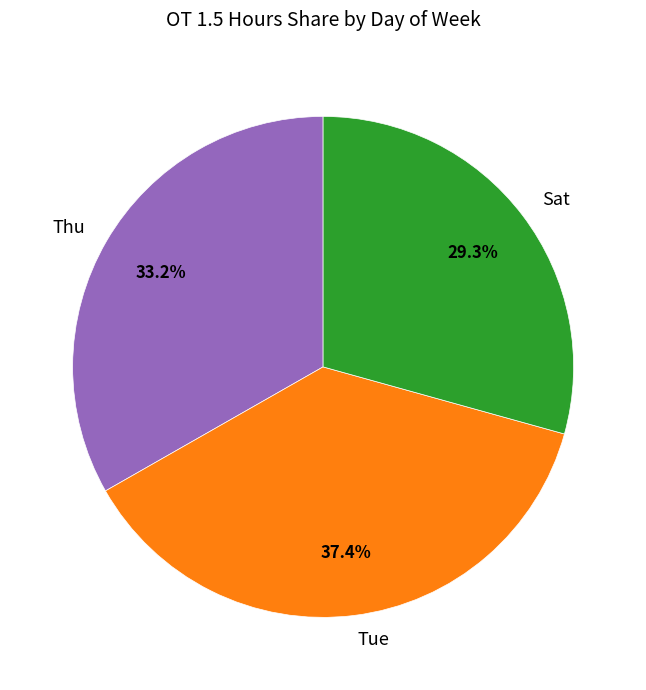

What is the total percentage of Thu and Sat?

62.6%